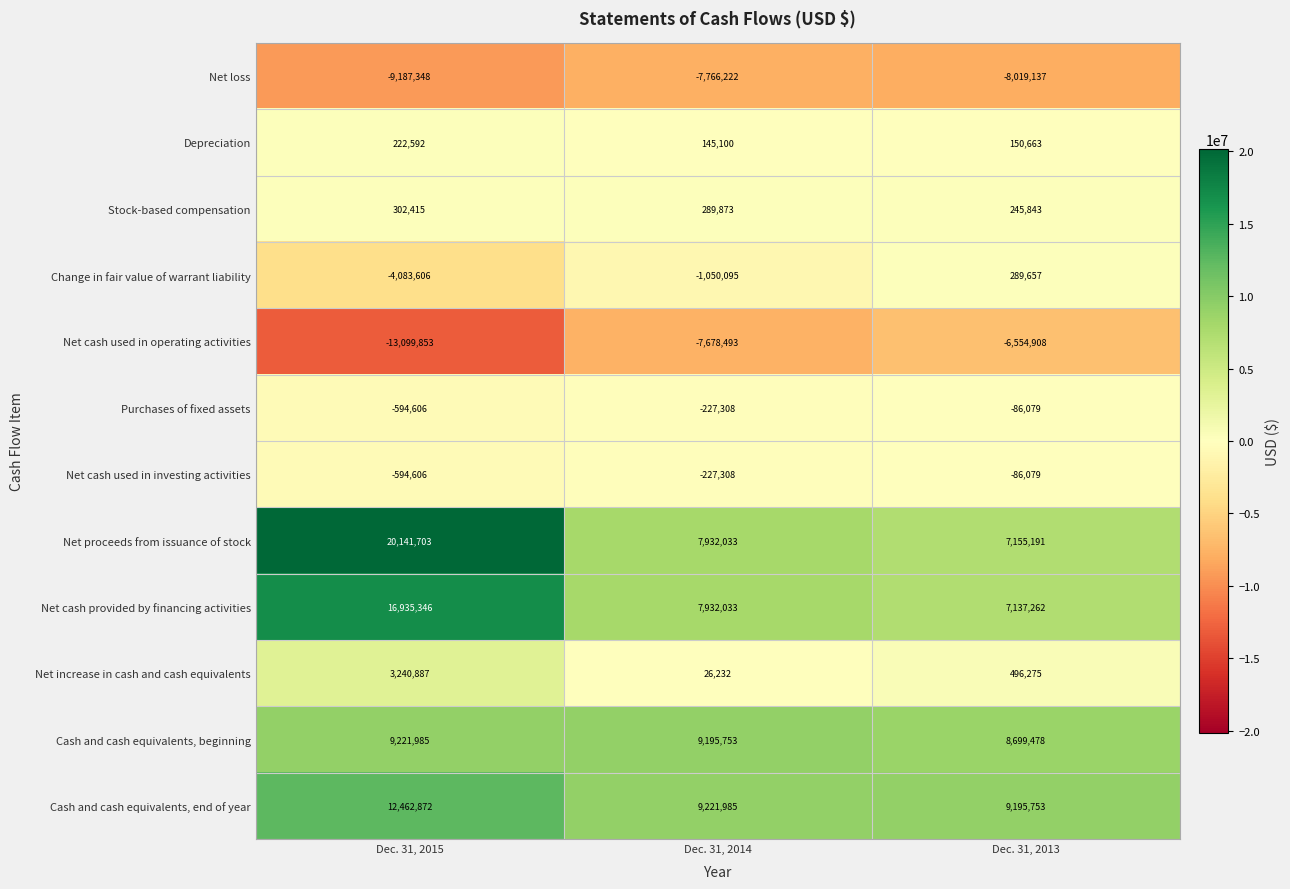

The value of Net cash used in investing activities at Dec. 31, 2015 is -257237. True or false?

False